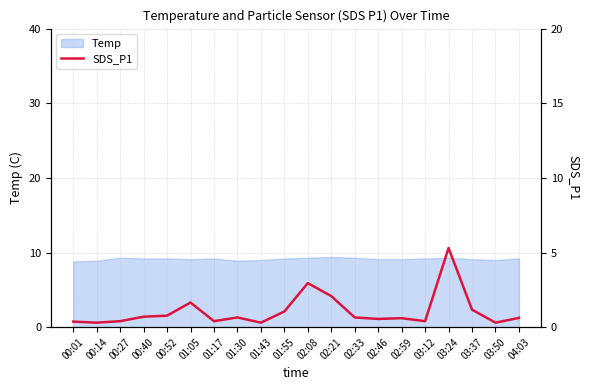

List the labels in order of value, smallest first.

00:14, 01:43, 03:50, 00:01, 00:27, 01:17, 03:12, 02:46, 02:59, 04:03, 01:30, 02:33, 00:40, 00:52, 01:55, 03:37, 01:05, 02:21, 02:08, 03:24